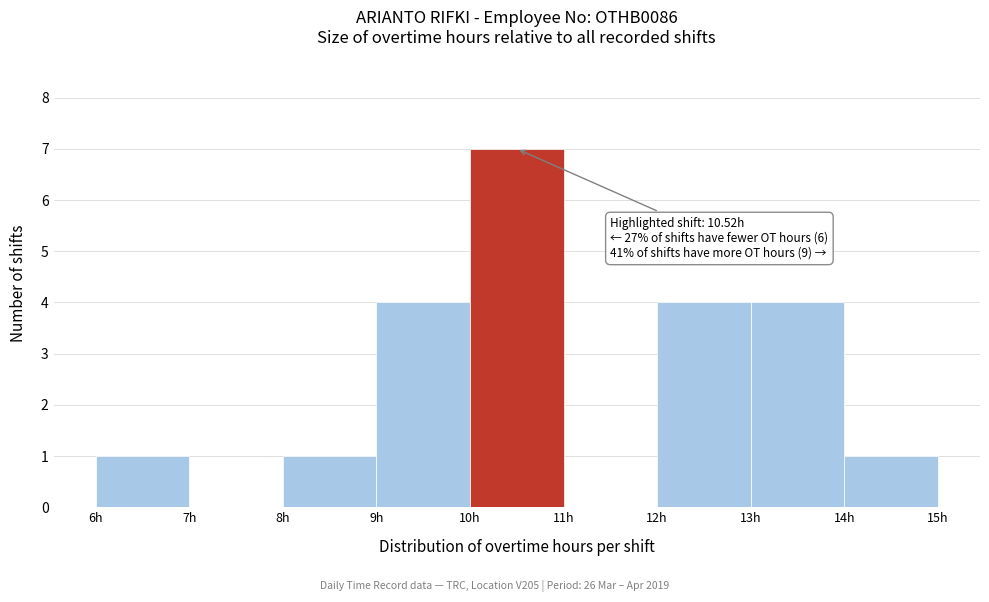

Which range on the x-axis has the tallest bar?

10 to 11